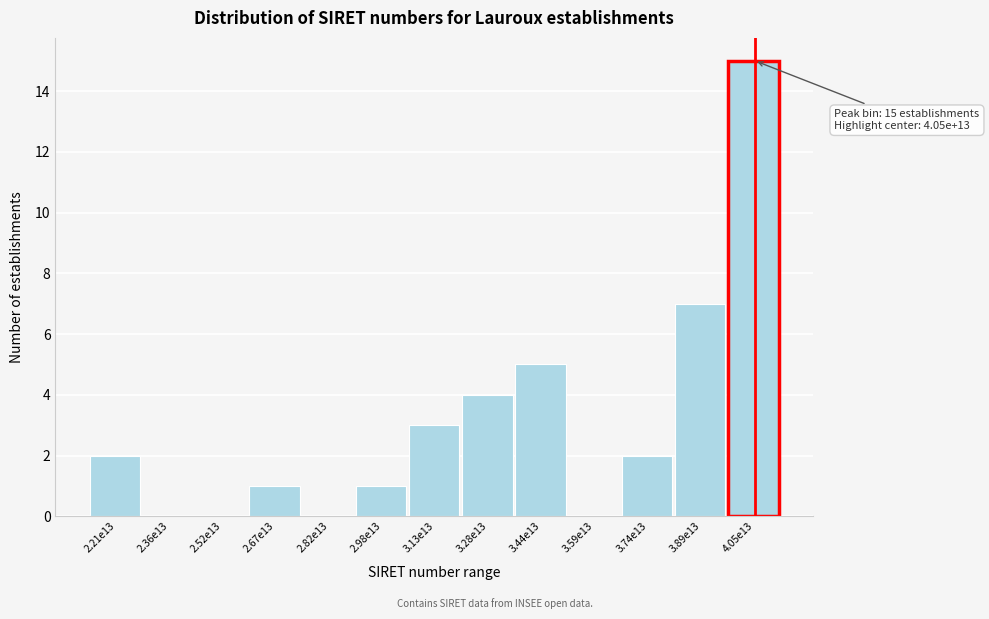

Reading right to left, what are all the values shown in this chart?

4.05e13=15	3.89e13=7	3.74e13=2	3.59e13=0	3.44e13=5	3.28e13=4	3.13e13=3	2.98e13=1	2.82e13=0	2.67e13=1	2.52e13=0	2.36e13=0	2.21e13=2